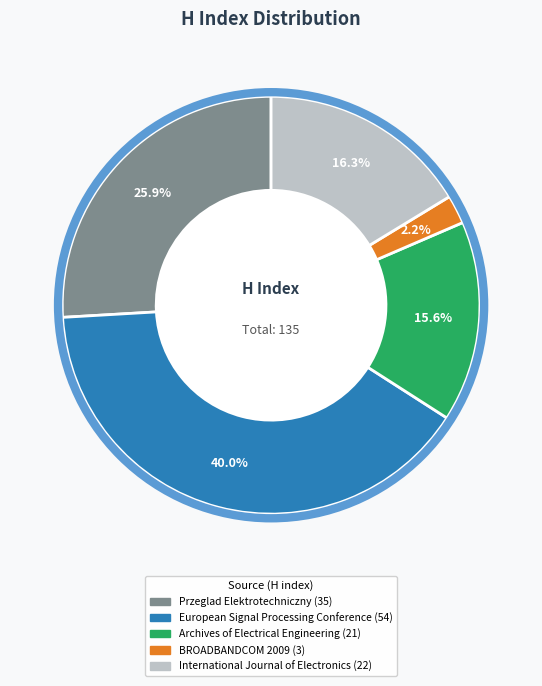

Is it true that Przeglad Elektrotechniczny is 26% of the pie?

True